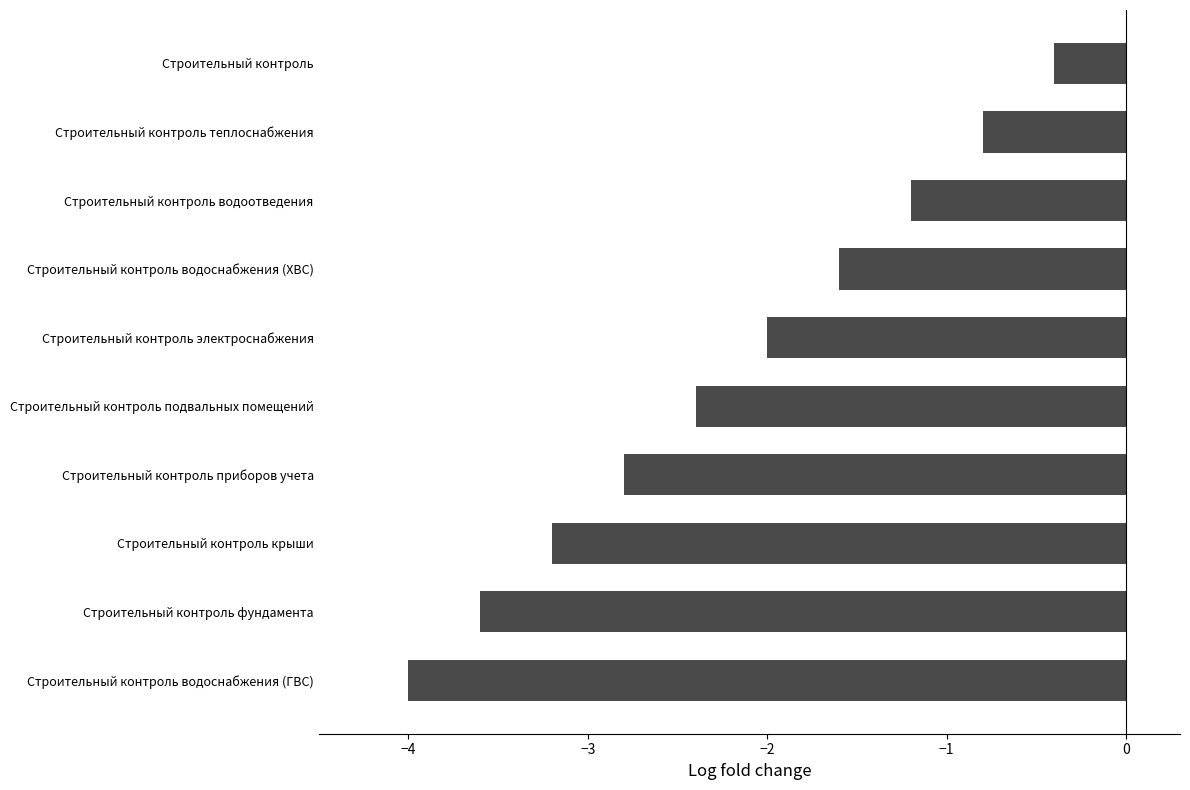

List the labels in order of value, largest first.

Строительный контроль, Строительный контроль теплоснабжения, Строительный контроль водоотведения, Строительный контроль водоснабжения (ХВС), Строительный контроль электроснабжения, Строительный контроль подвальных помещений, Строительный контроль приборов учета, Строительный контроль крыши, Строительный контроль фундамента, Строительный контроль водоснабжения (ГВС)